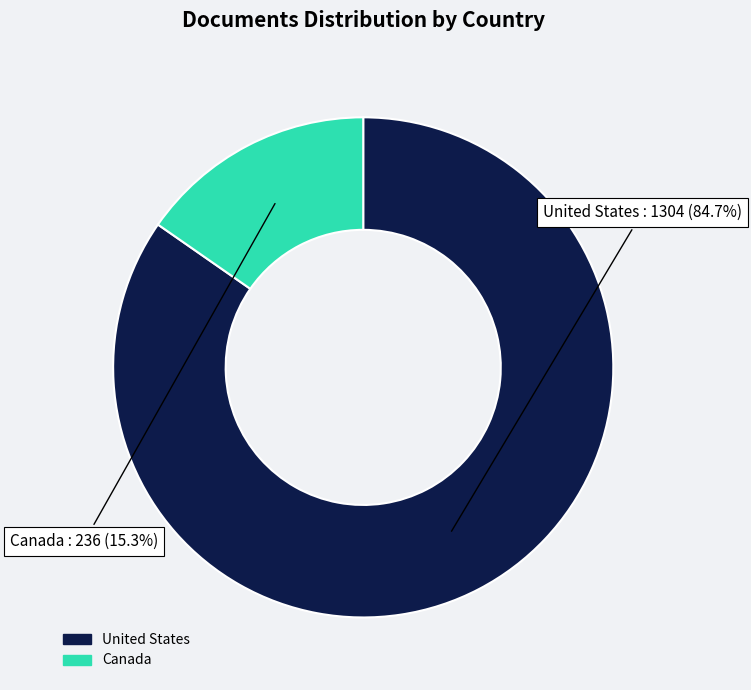

Which category has the biggest portion of the pie?

United States